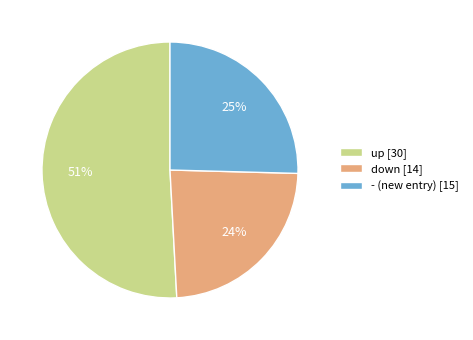

Count the number of slices in the pie.

3